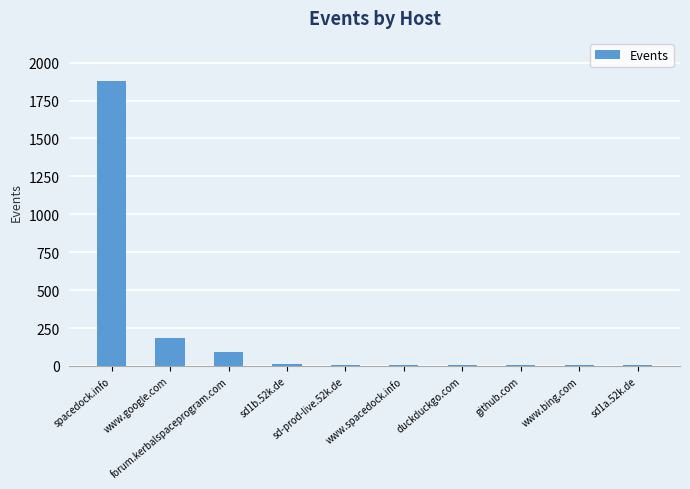

Which label corresponds to the largest value in the chart?

spacedock.info